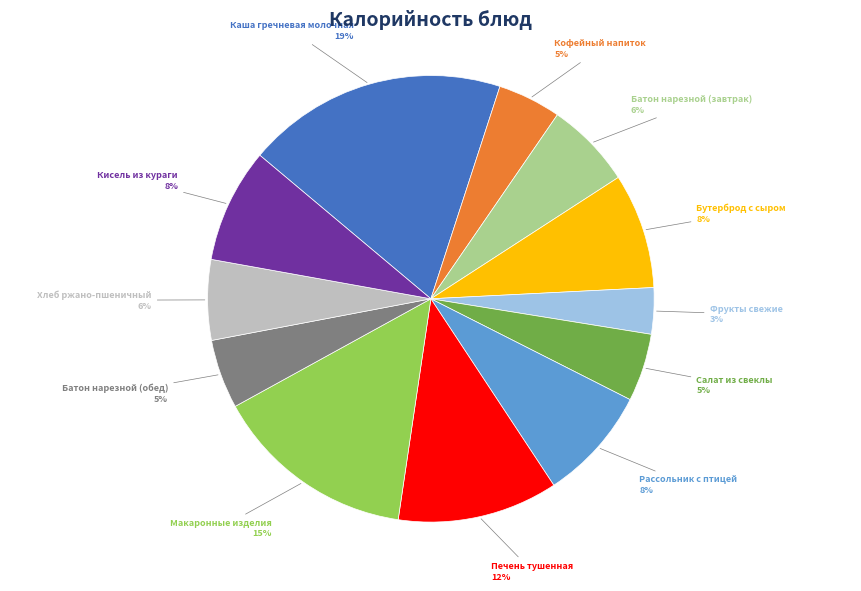

To the nearest percent, what portion does Салат из свеклы represent?

5%